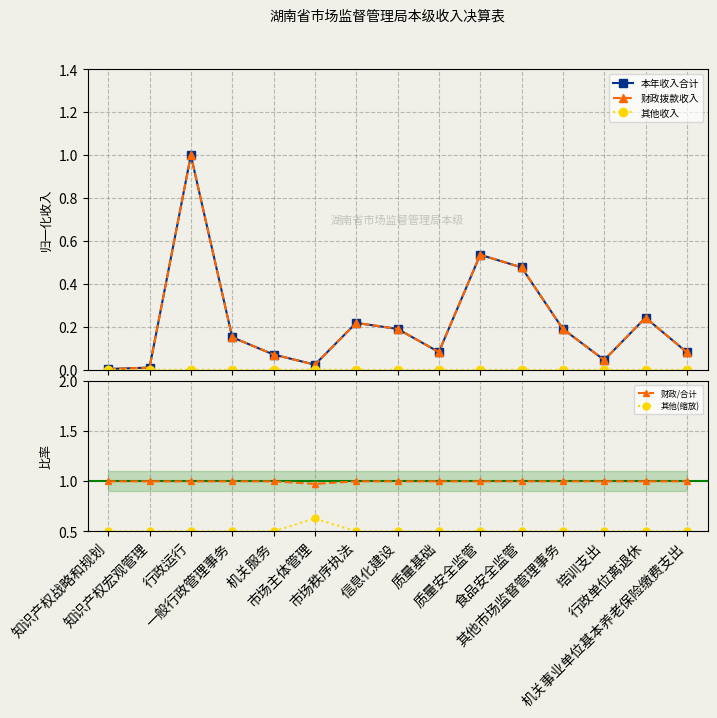

Between 信息化建设 and 其他市场监督管理事务, which is larger?

信息化建设